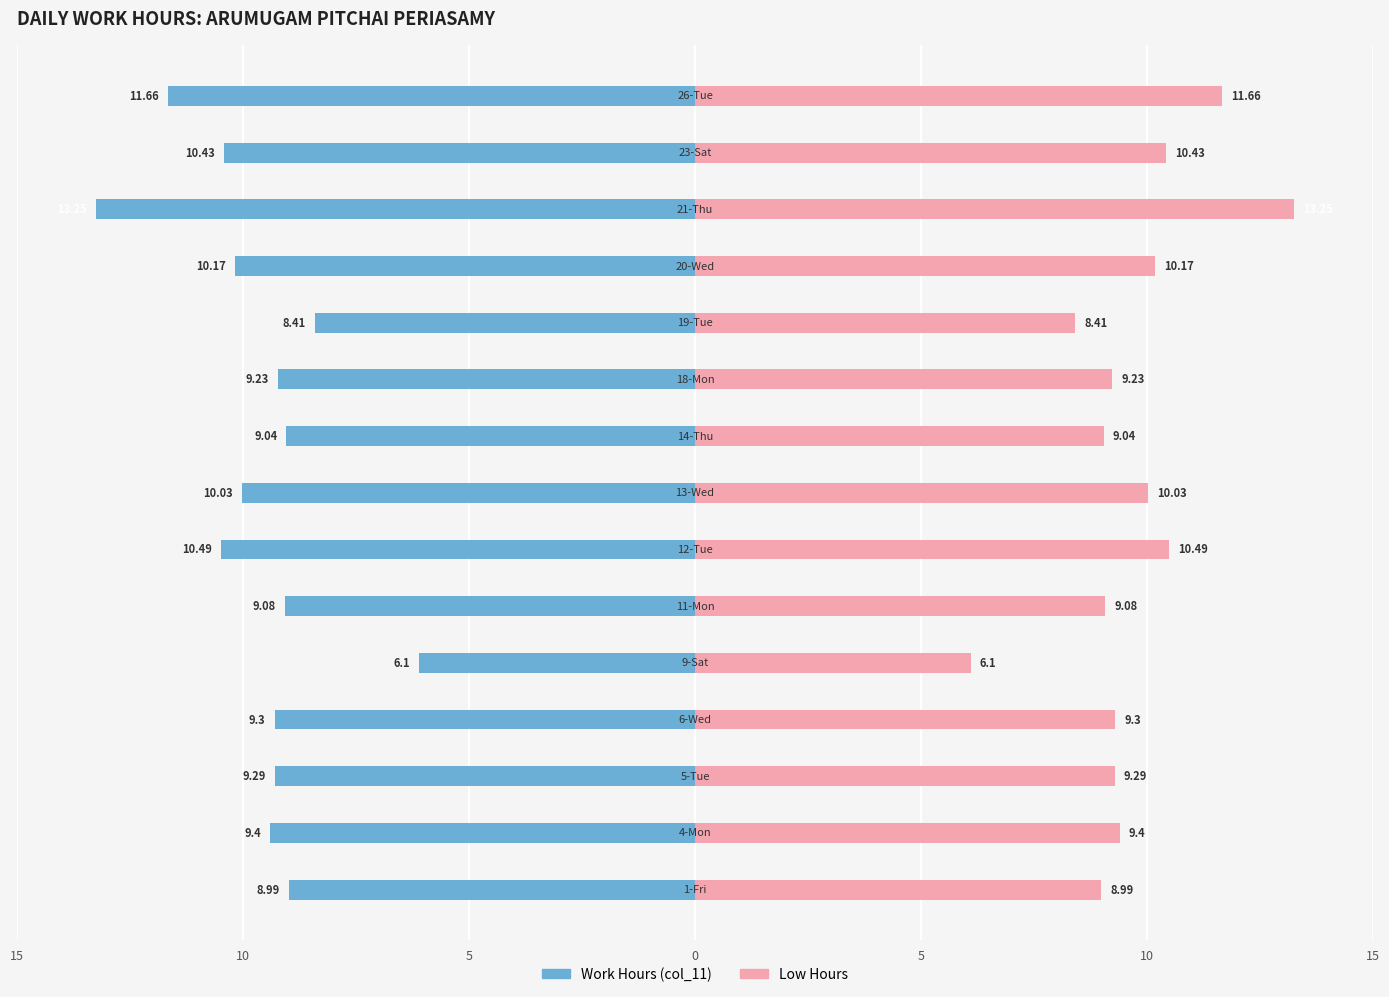

How many values in the Low Hours (right) series are below 9?

3